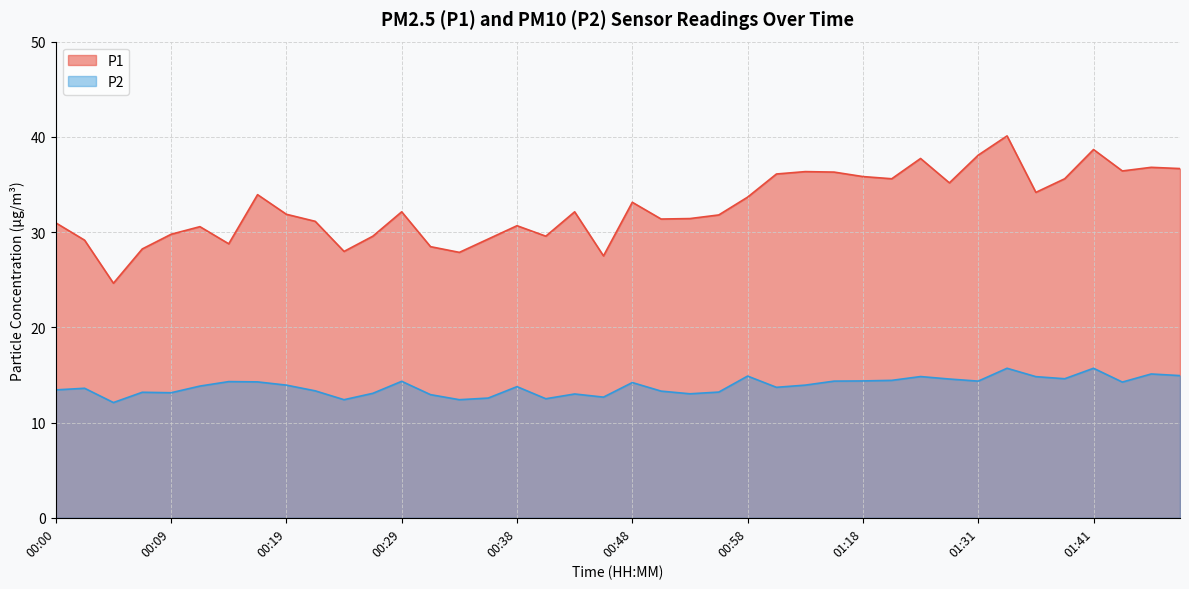

True or false: P1 has a value of 50.0 at 00:50.

False